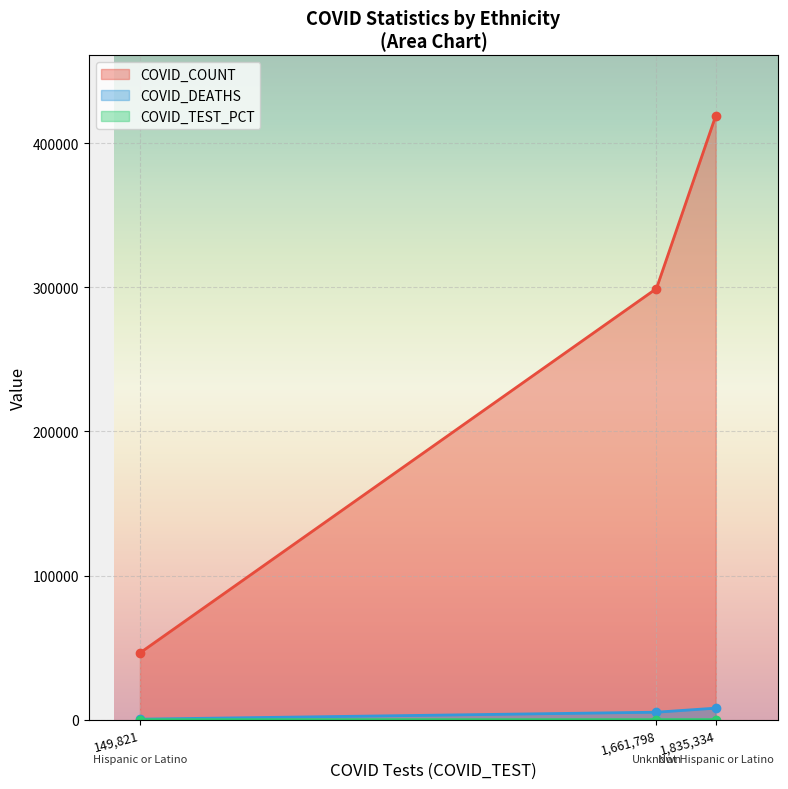

What is the difference between the COVID_COUNT values at Not Hispanic or Latino and Unknown?

119910.0